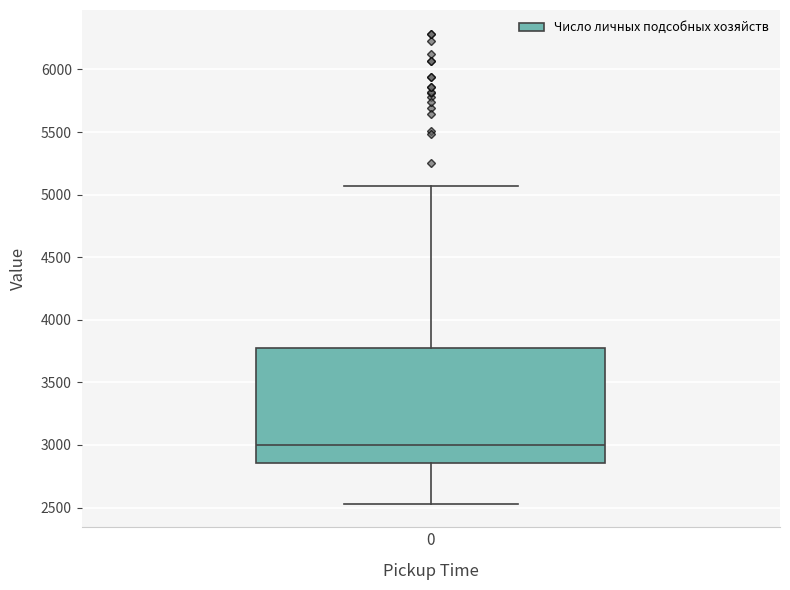

Where is the upper edge of the box at x = 0 on the y-axis? The values are not printed on the chart, so give them approximately, as read against the axis.

3750